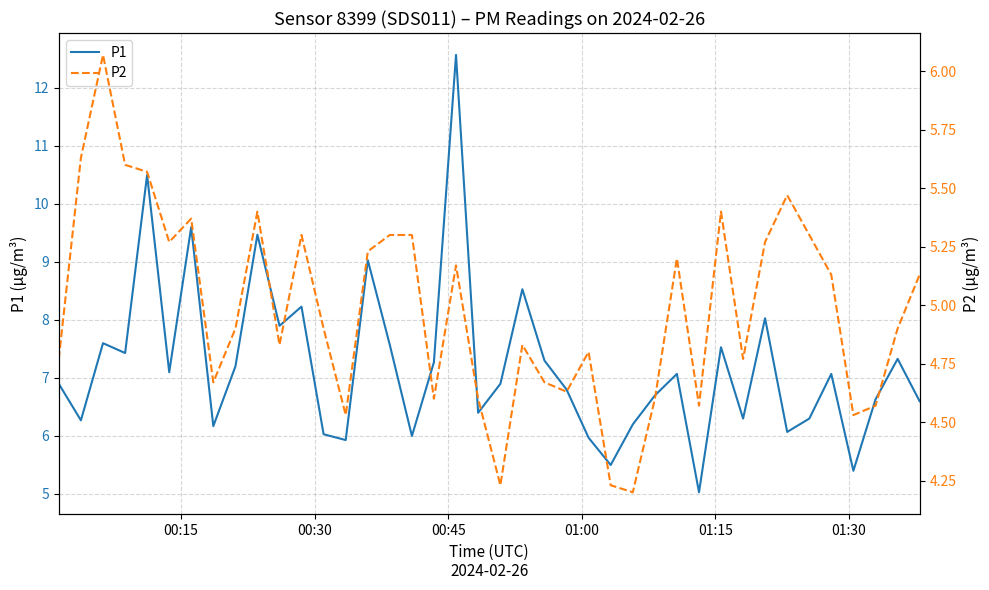

What is the lowest value of the P1 series?

5.0